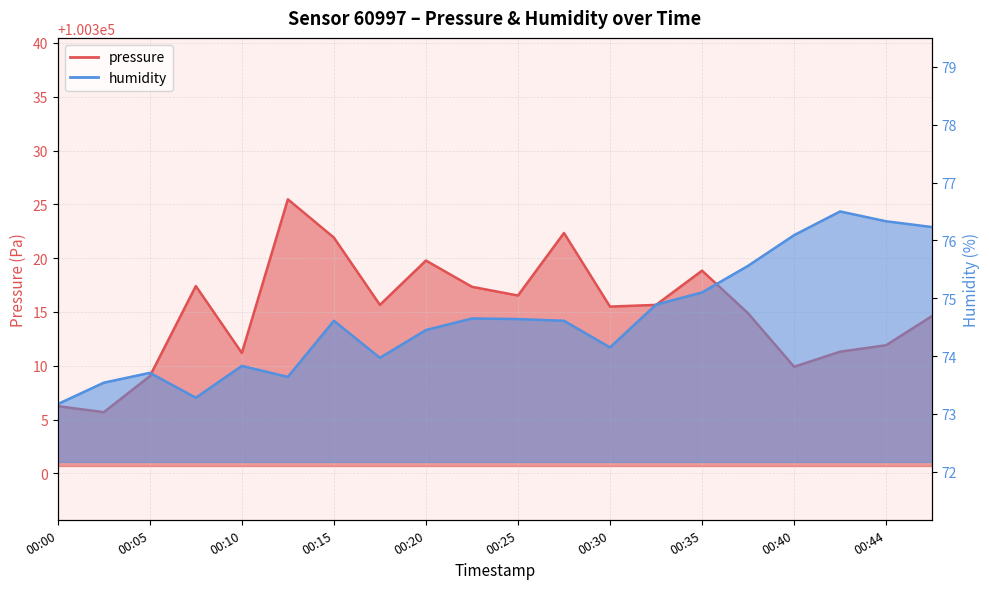

What are all the series names shown in the legend?

pressure, humidity